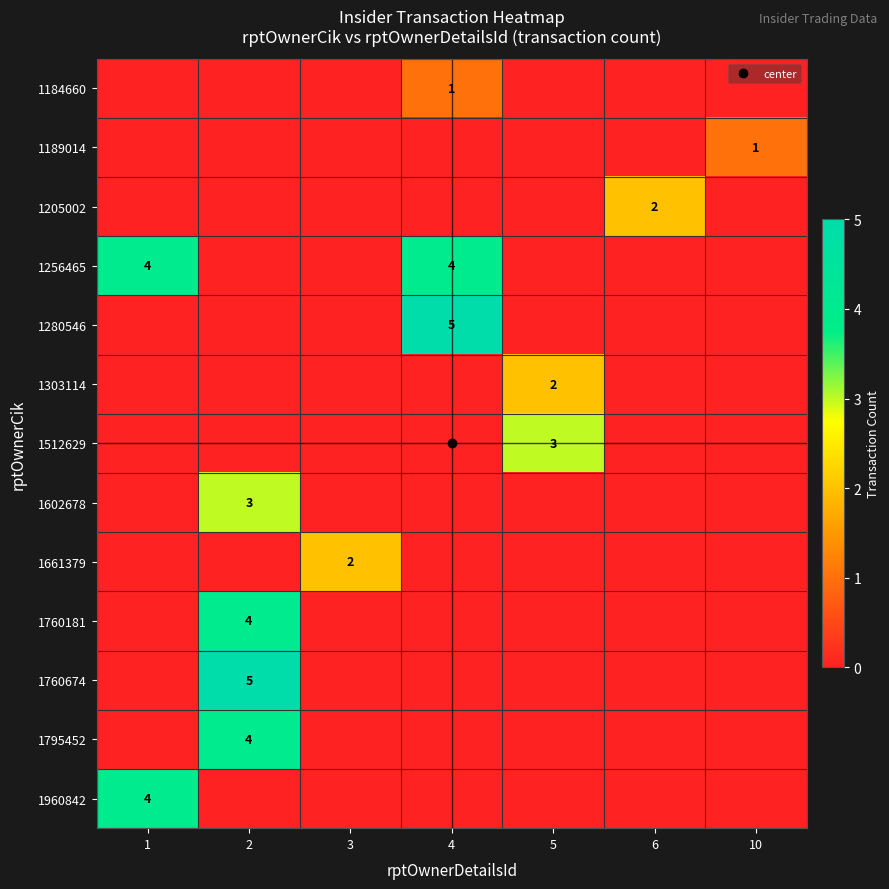

Which has a higher value, 4 or 1?

4